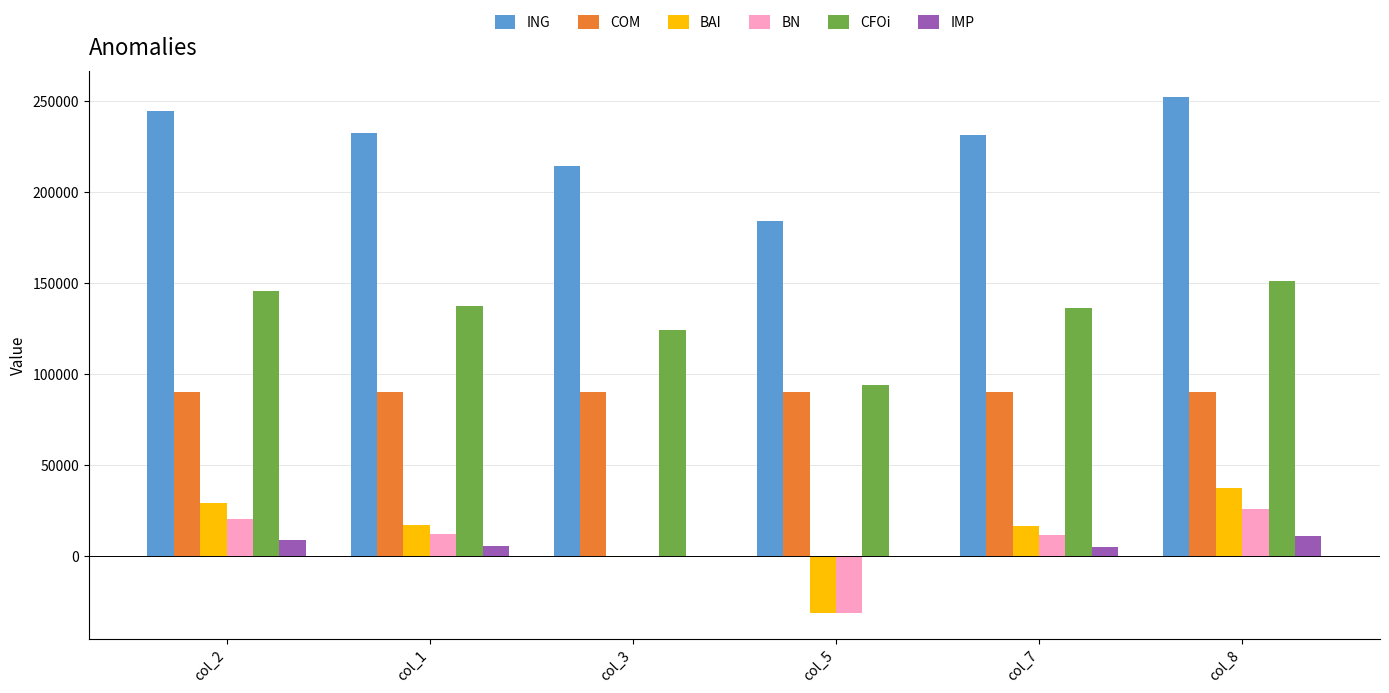

Which category has the highest value across all series?

col_8